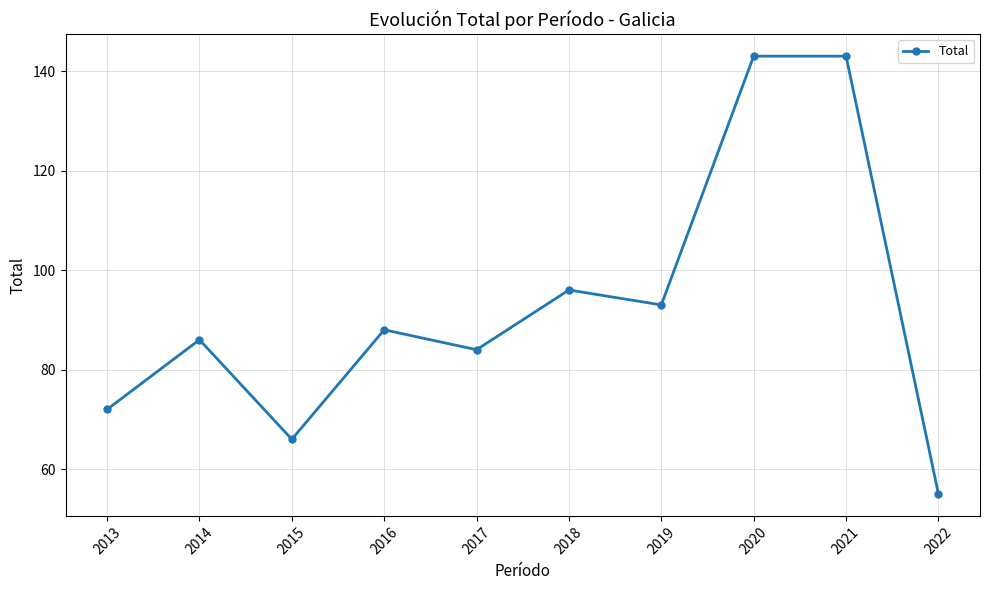

What is the value of the 3rd point from the left?

66